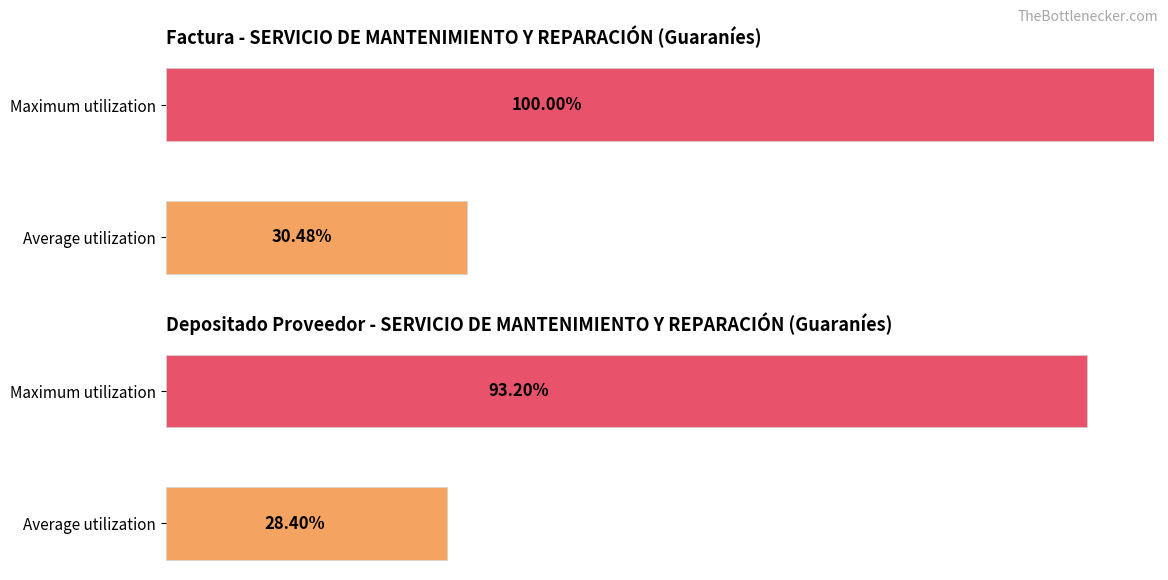

How many data points in monto_factura are less than 100?

1